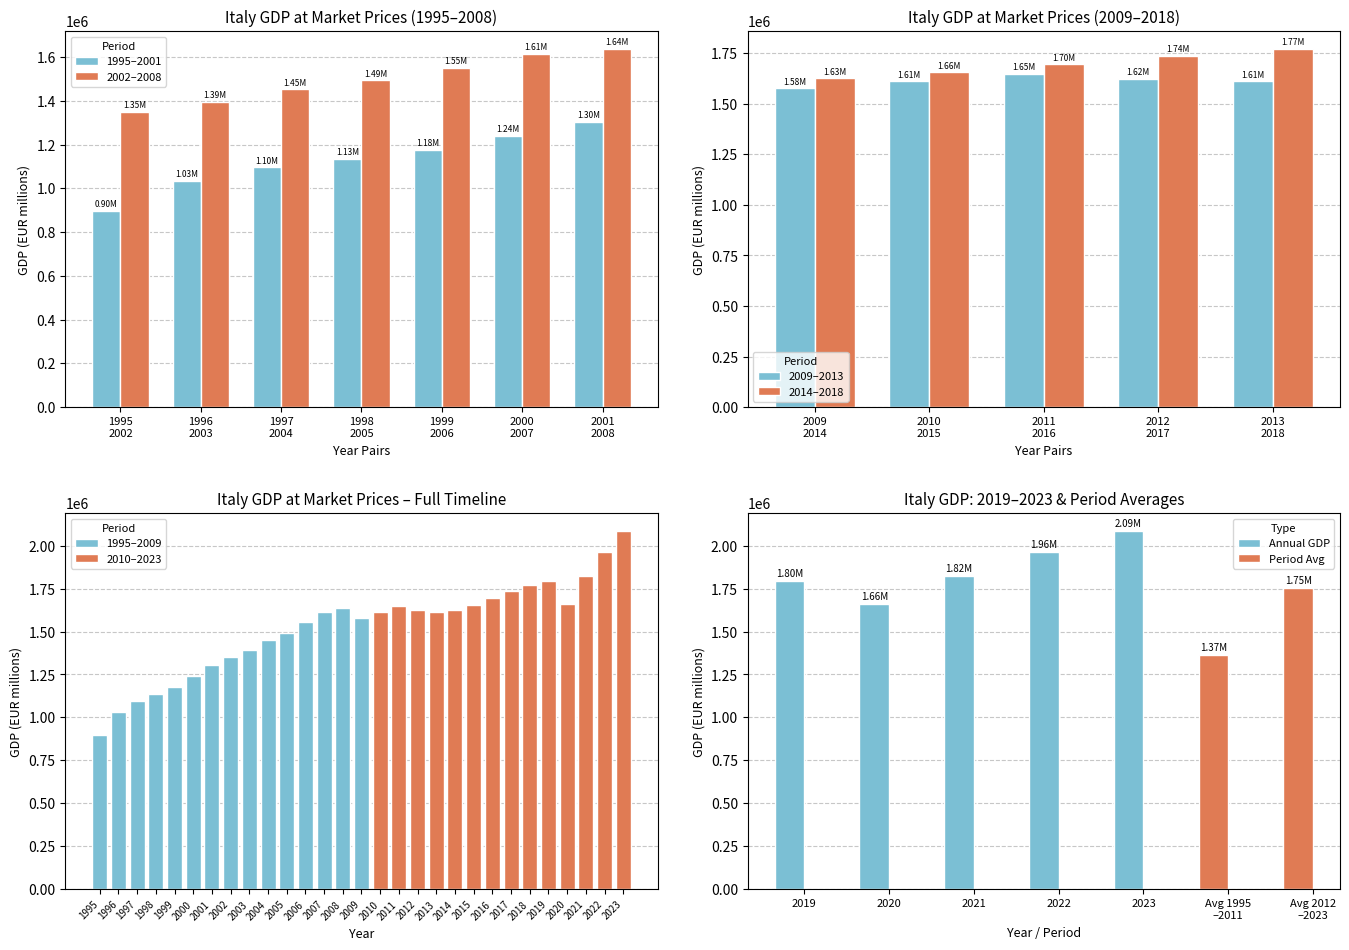

What is the sum of all 2002–2008 values?

10496132.4